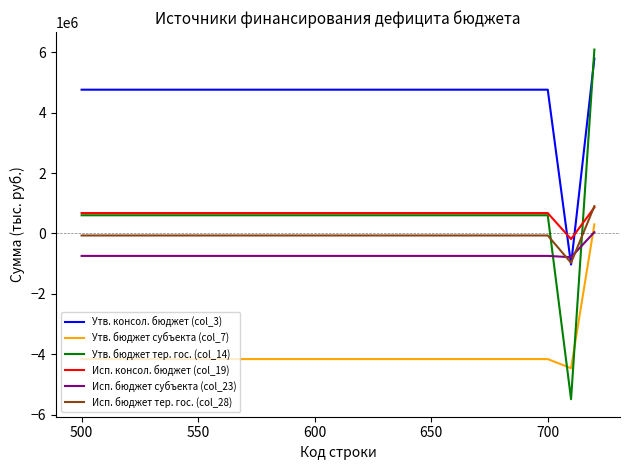

Rank the series by their maximum value, from lowest to highest.

Исп. бюджет субъекта (col_23), Утв. бюджет субъекта (col_7), Исп. консол. бюджет (col_19), Исп. бюджет тер. гос. (col_28), Утв. консол. бюджет (col_3), Утв. бюджет тер. гос. (col_14)